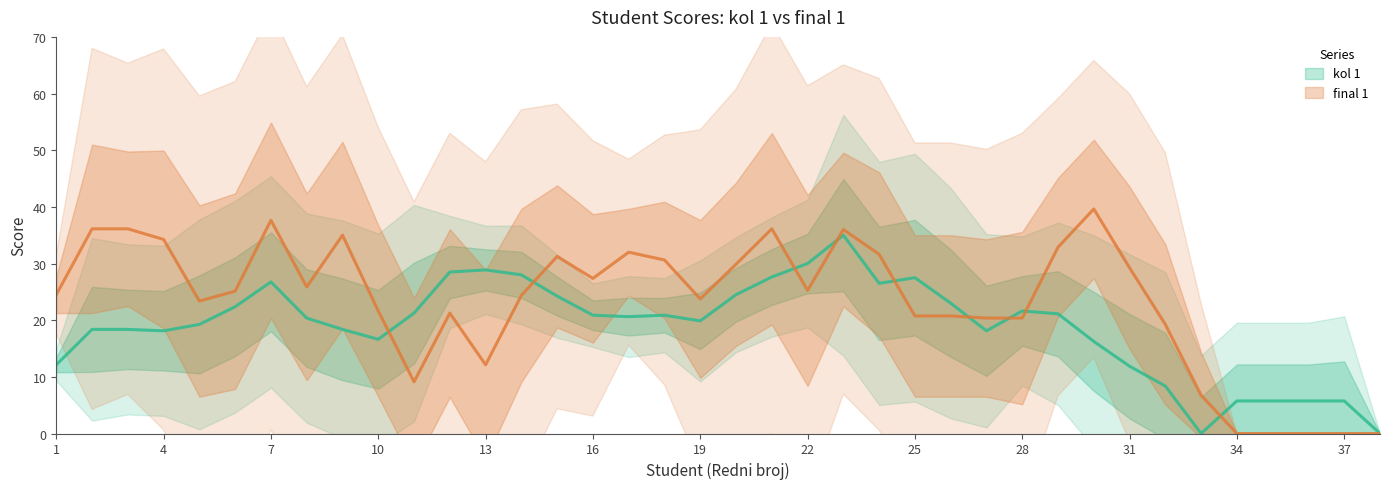

How many intersections are there between final 1 and kol 1?

14